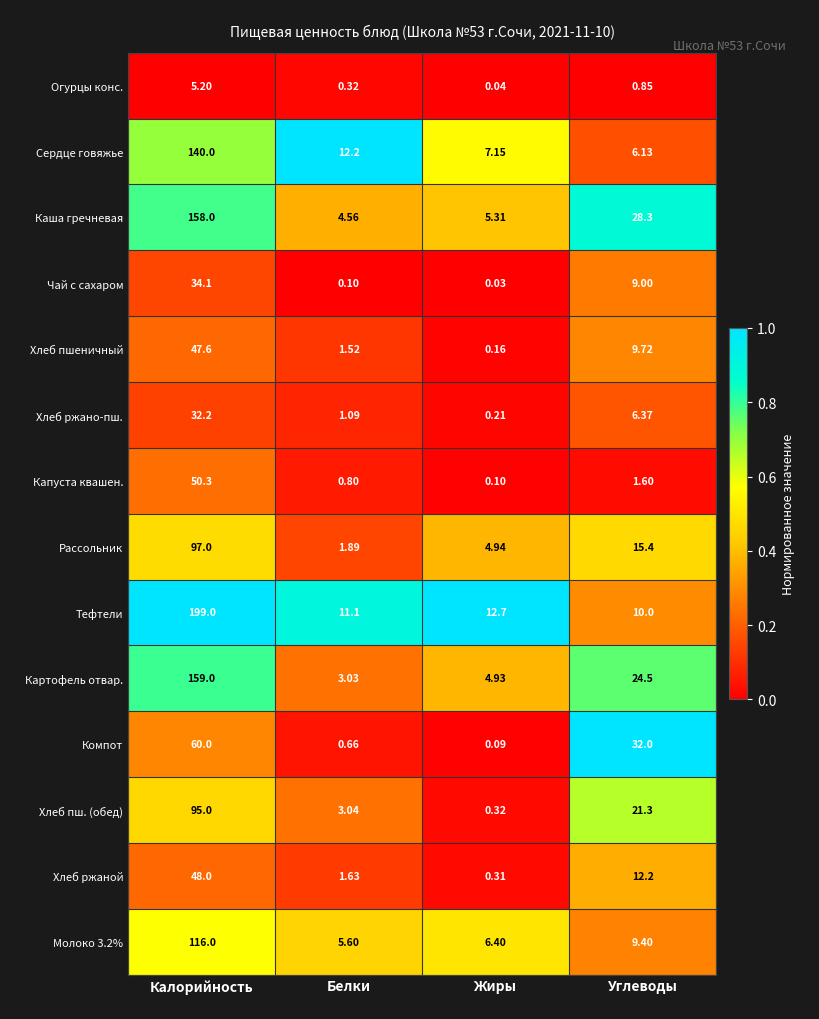

At which category is the sum across all series the highest?

Калорийность